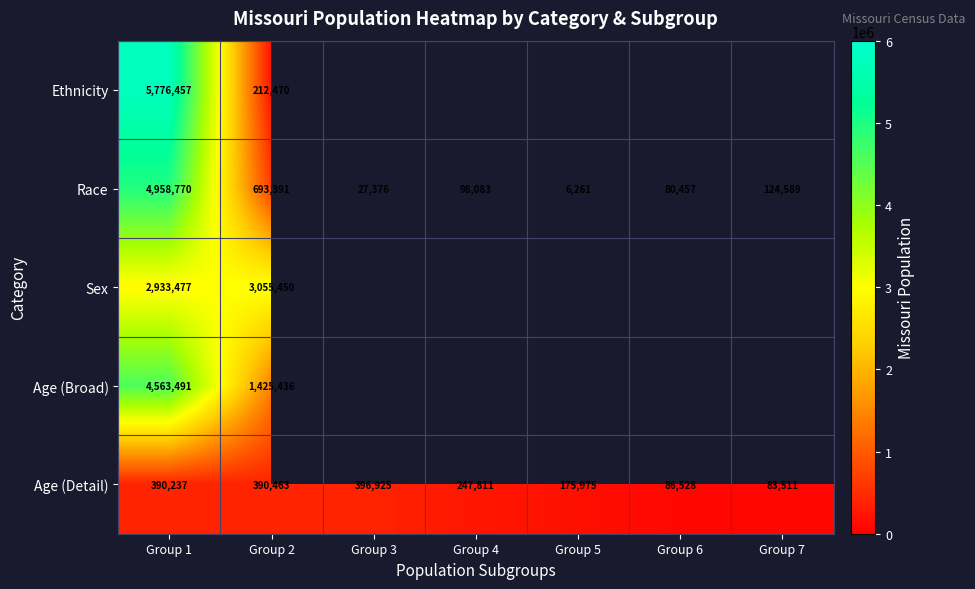

At which label does Age (Detail) reach its minimum?

Group 7